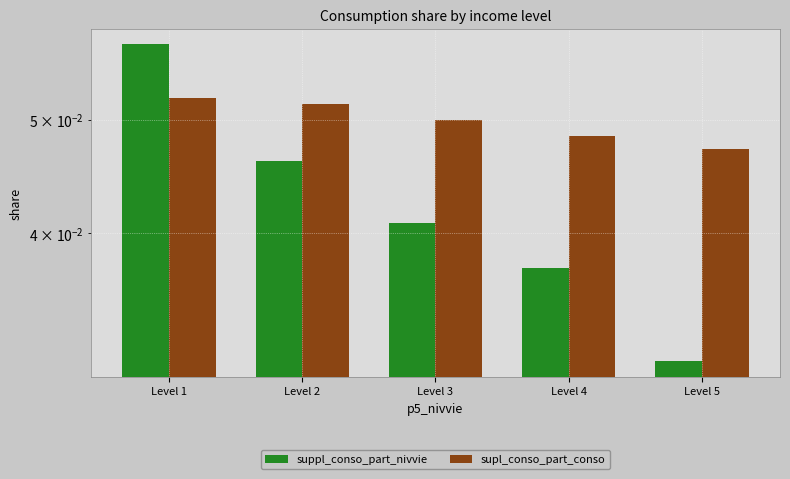

Is the value of suppl_conso_part_nivvie at Level 3 greater than the value of supl_conso_part_conso at Level 1?

No